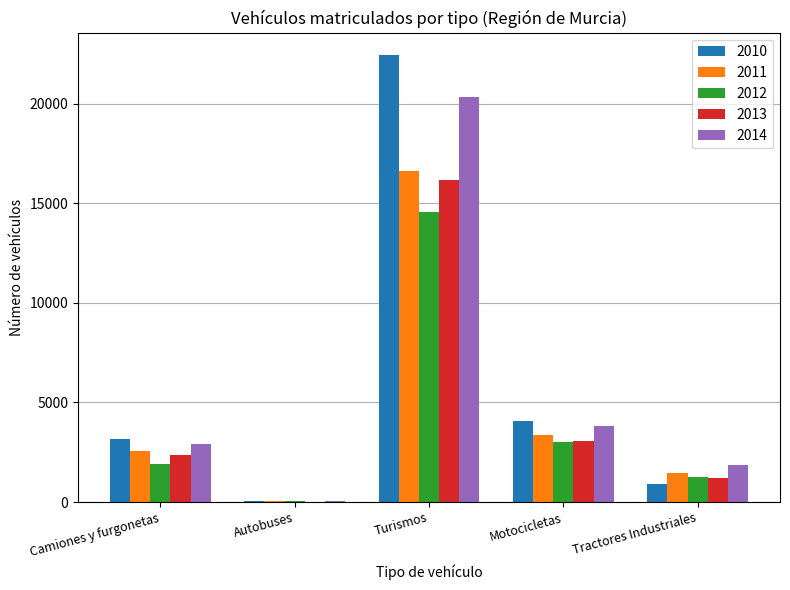

The 2014 series shows 14105 at Turismos. True or false?

False